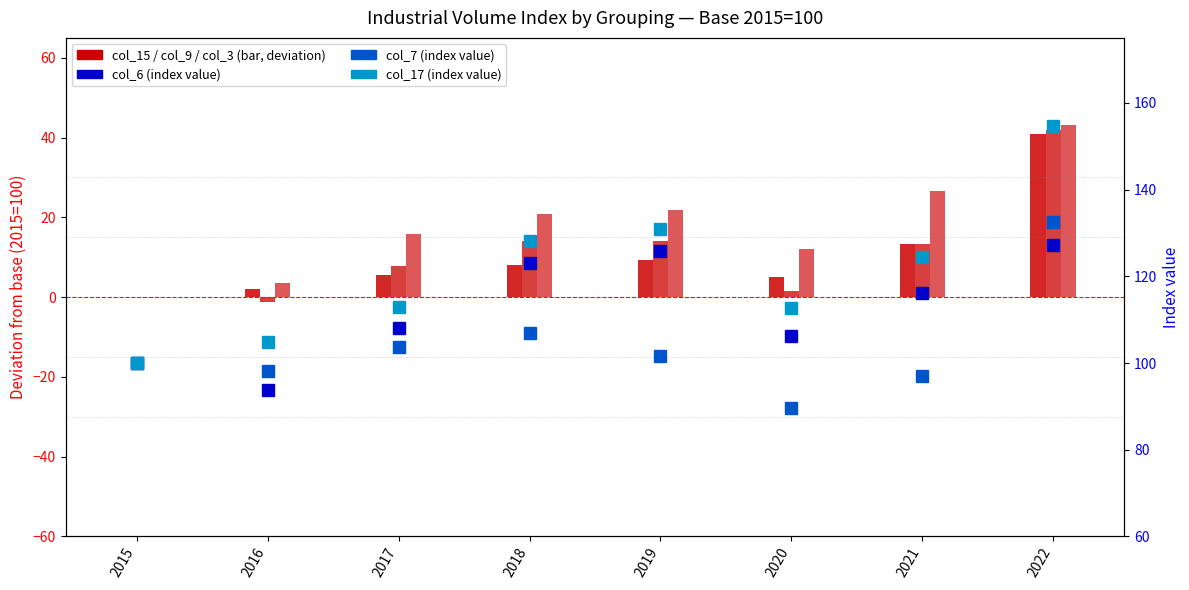

The value of col_15 at 2015 is -19.8. True or false?

False